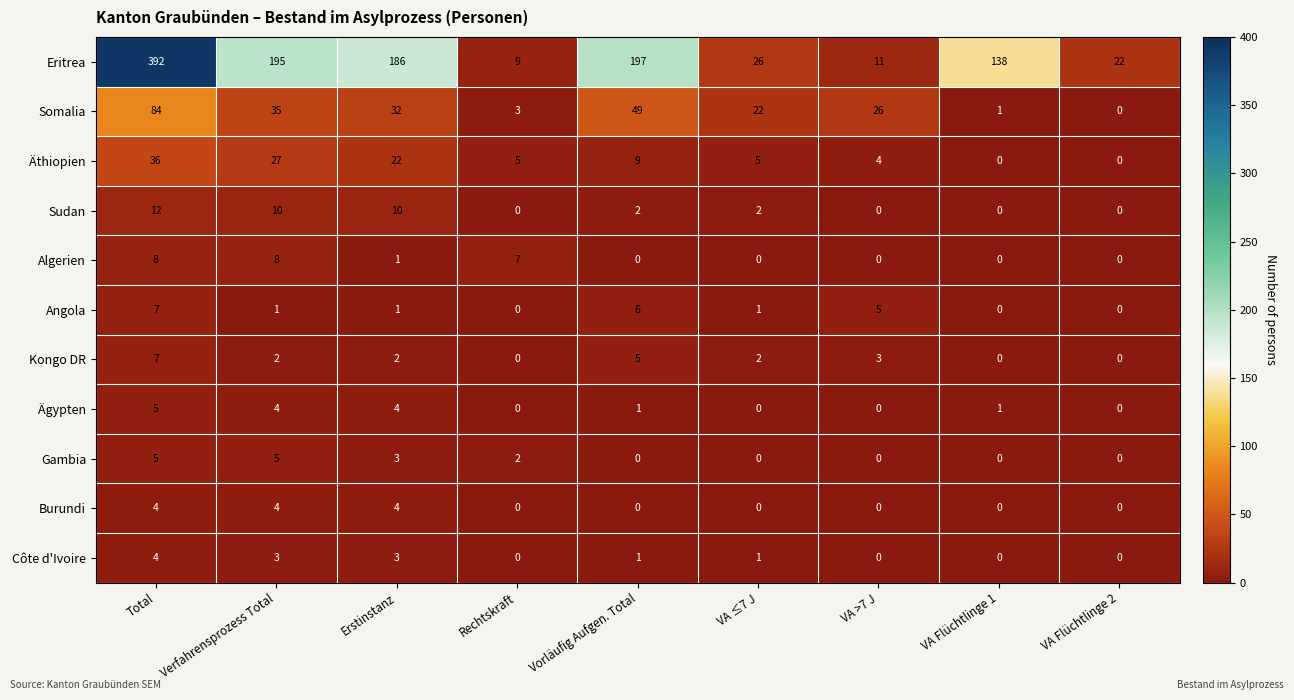

True or false: Côte d'Ivoire has a value of 3 at Erstinstanz.

True